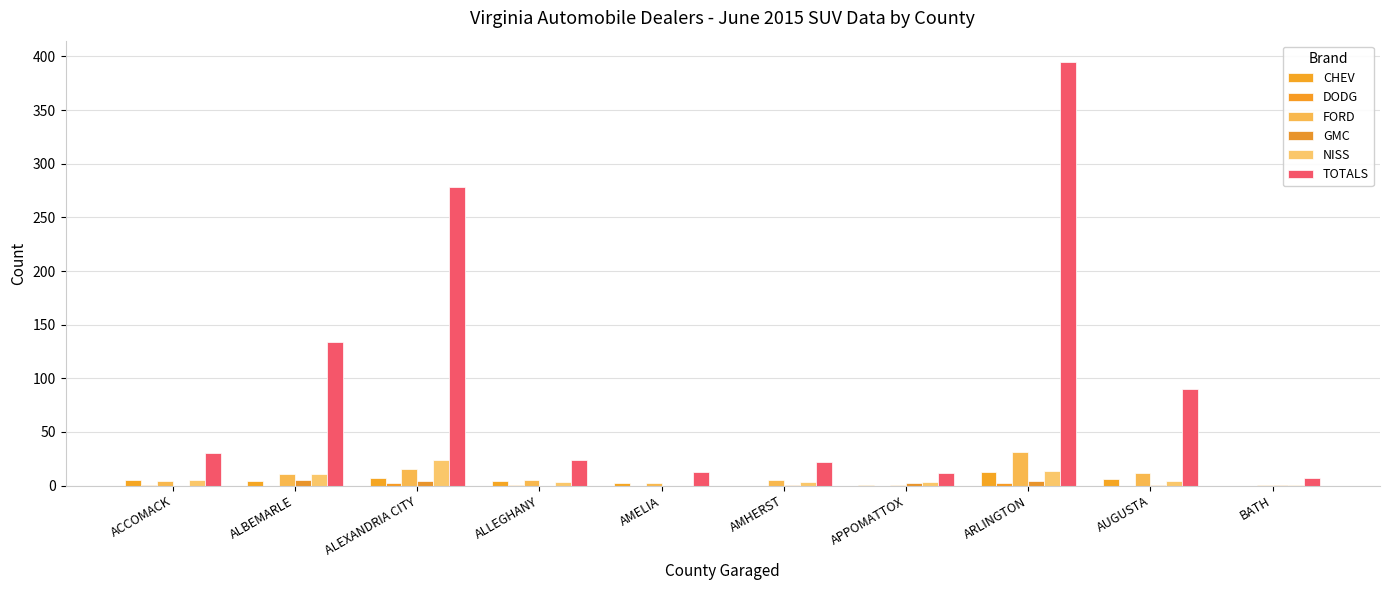

Is the value of NISS at AMHERST greater than the value of TOTALS at ALEXANDRIA CITY?

No